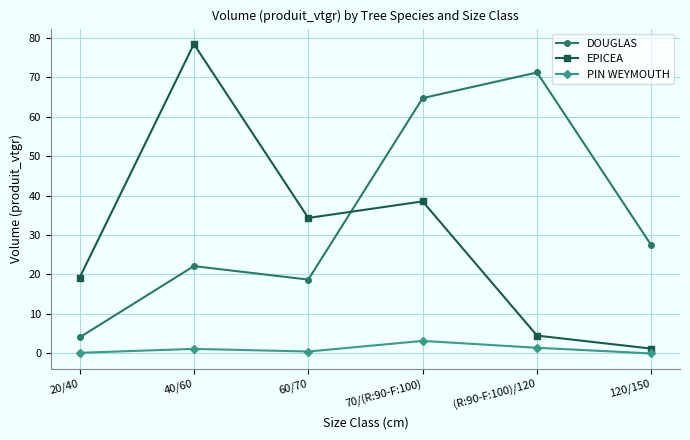

List the series in order of their overall mean, lowest first.

PIN WEYMOUTH, EPICEA, DOUGLAS